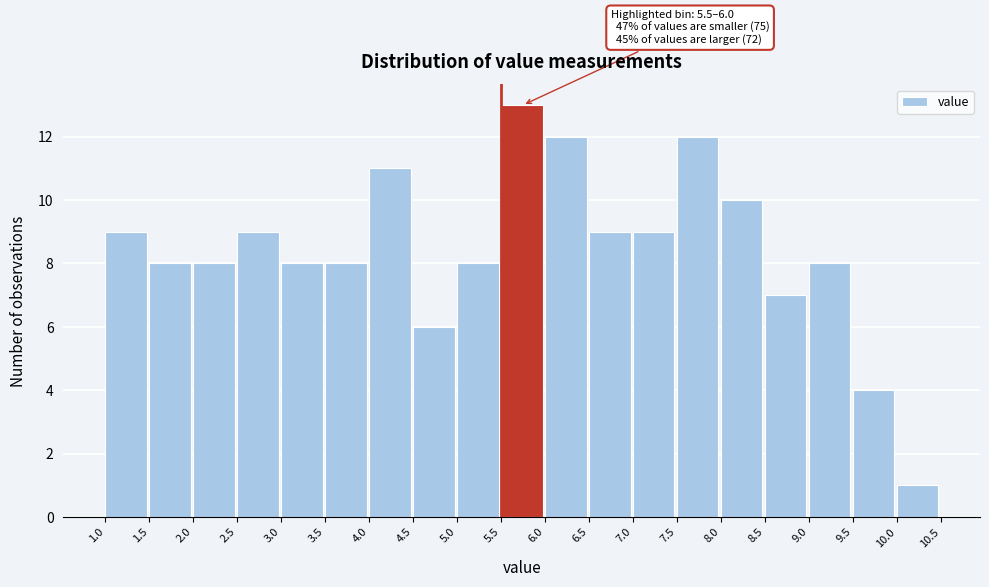

Over which range of the x-axis is the bar tallest?

5.5 to 6.0